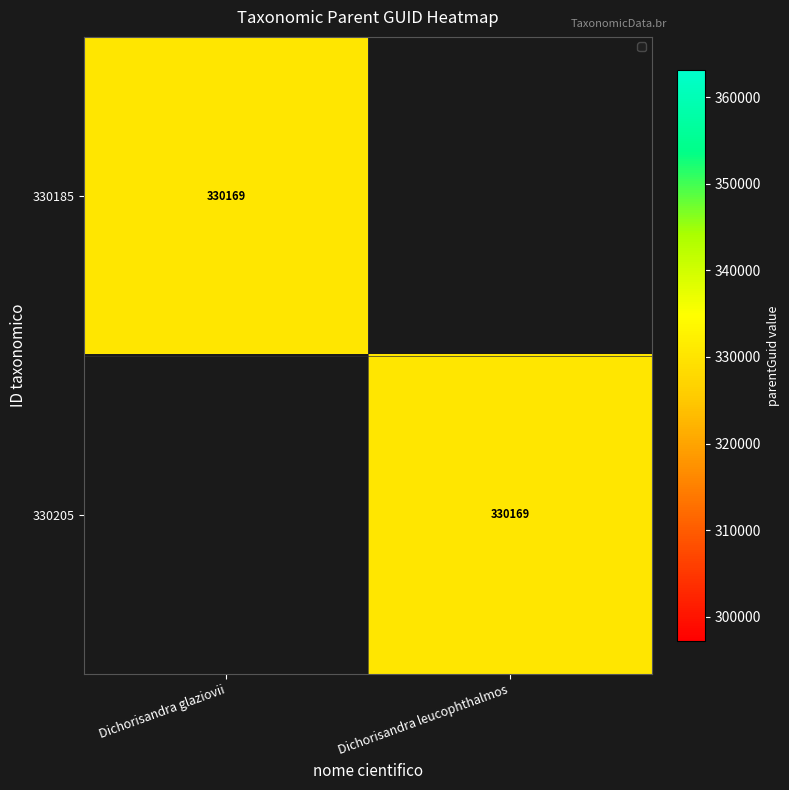

How many data points does each series have?

2